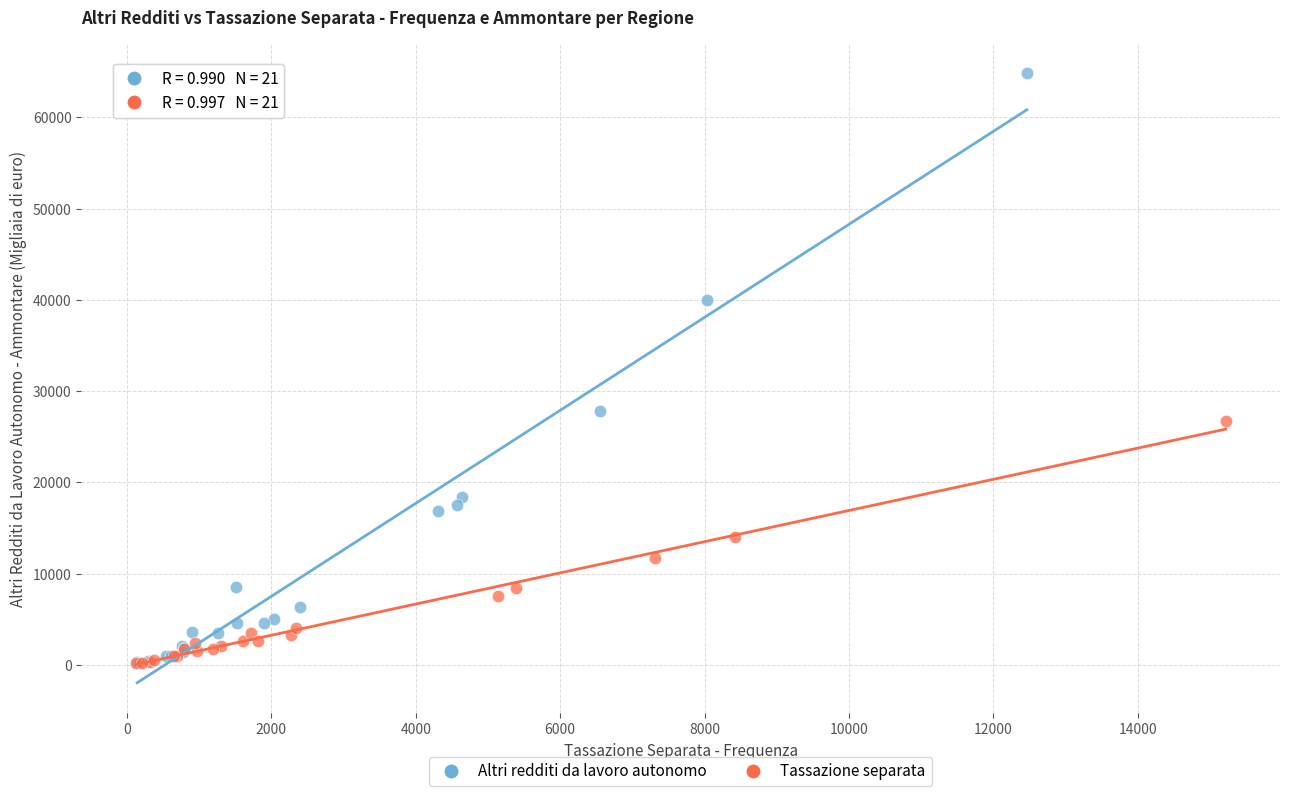

Which series reaches the maximum Y coordinate?

Altri redditi da lavoro autonomo